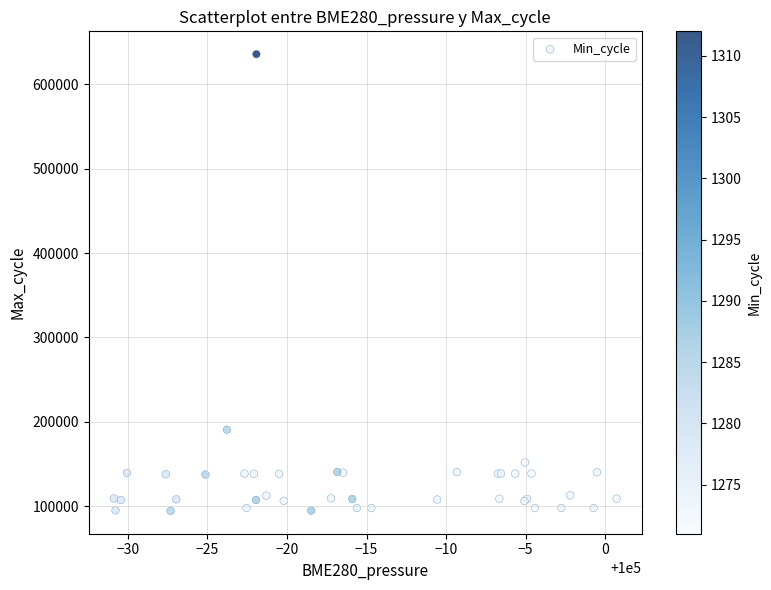

What Y value in the scatter plot is closest to 365090?

190640